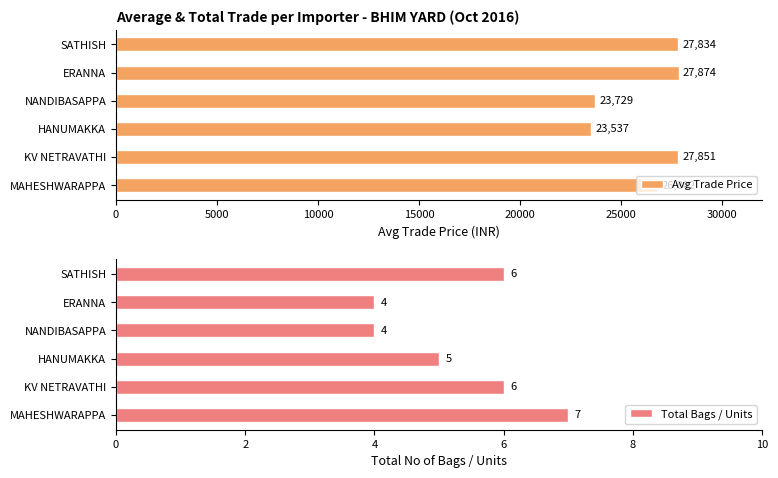

List the series in order of their peak value, lowest first.

Total Bags / Units, Avg Trade Price